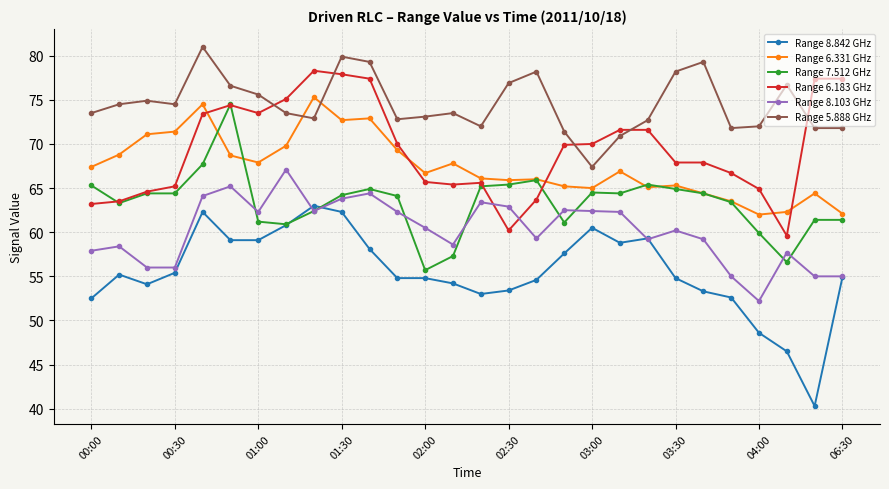

What is the value of the Range 6.183 GHz point at the 7th from the left?

73.5